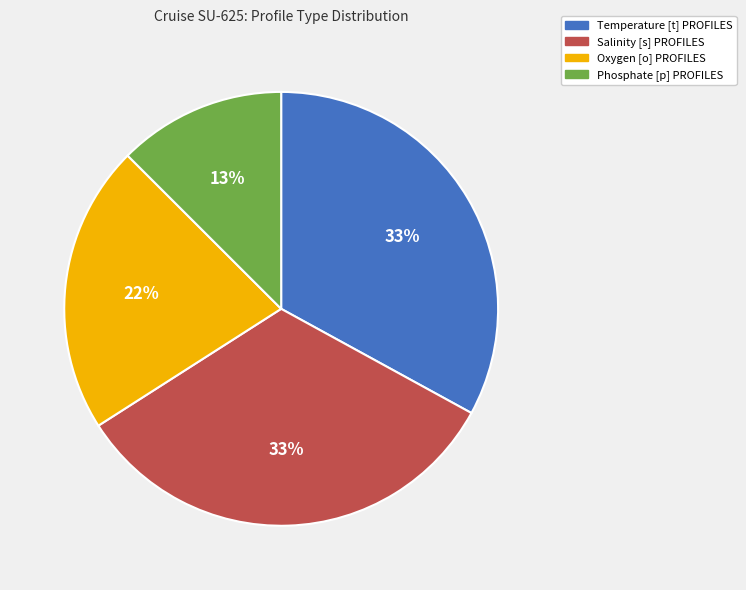

Combined, do Salinity [s] PROFILES and Phosphate [p] PROFILES account for over 50%?

No